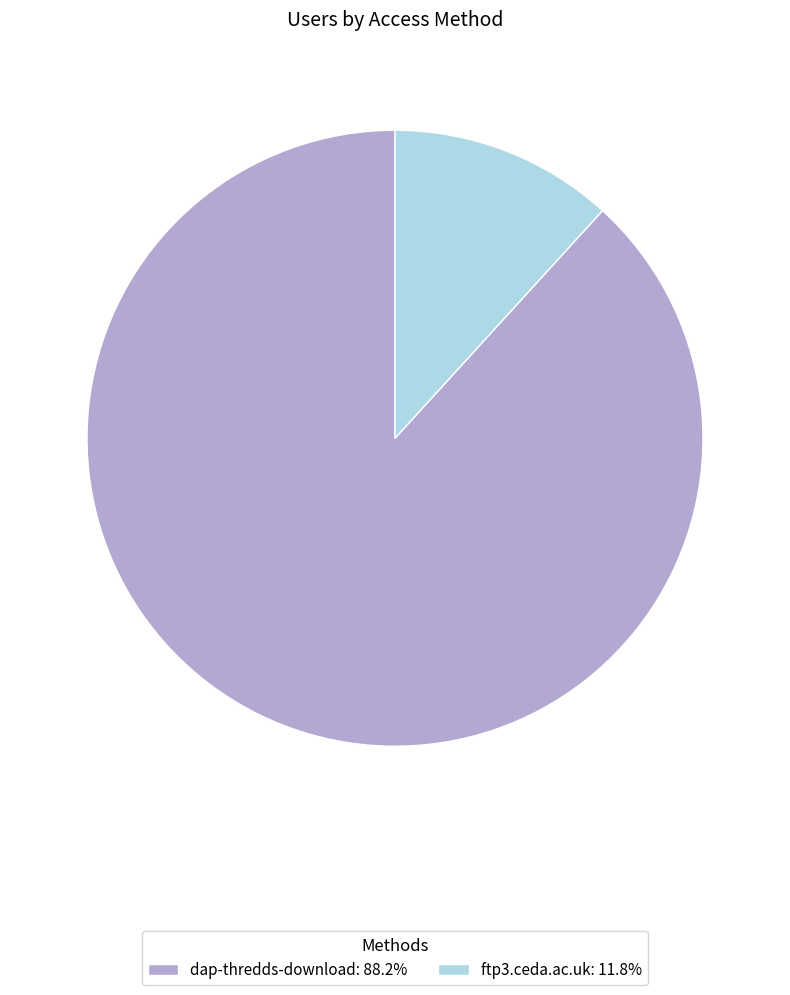

Does ftp3.ceda.ac.uk represent more than half of the total?

No